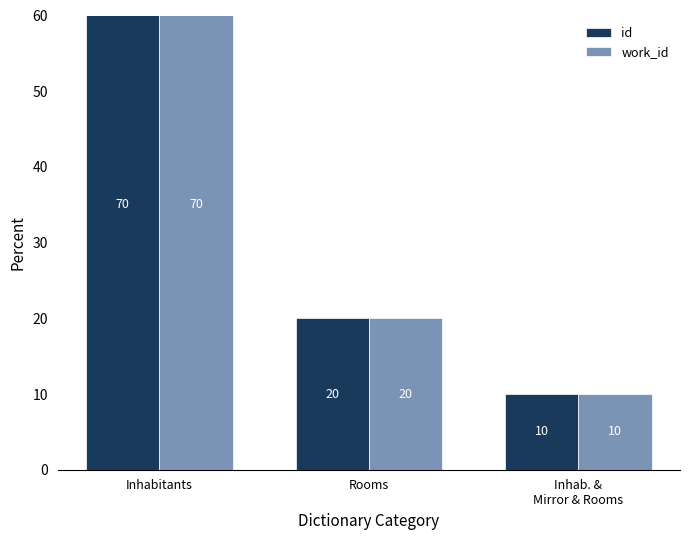

The work_id series shows 109 at Inhabitants. True or false?

False